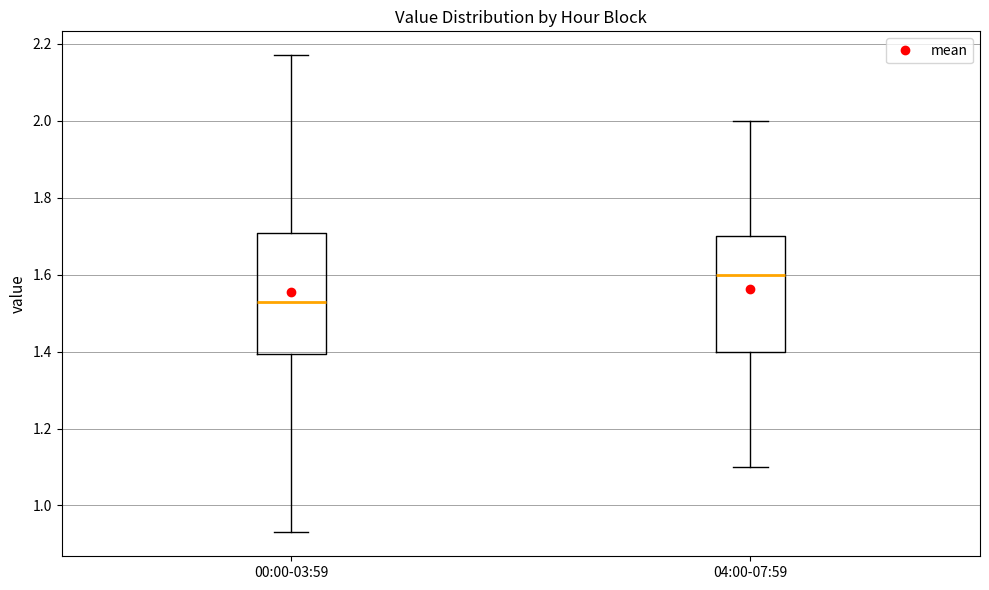

Reading left to right, read every box against the y-axis: the position of its median line, the range the box covers, and the ends of its whiskers. The values are not printed on the chart, so give them approximately, as read against the axis.

00:00-03:59: median 1.54, box 1.40 to 1.70, whiskers 0.94 to 2.18
04:00-07:59: median 1.60, box 1.40 to 1.70, whiskers 1.10 to 2.00